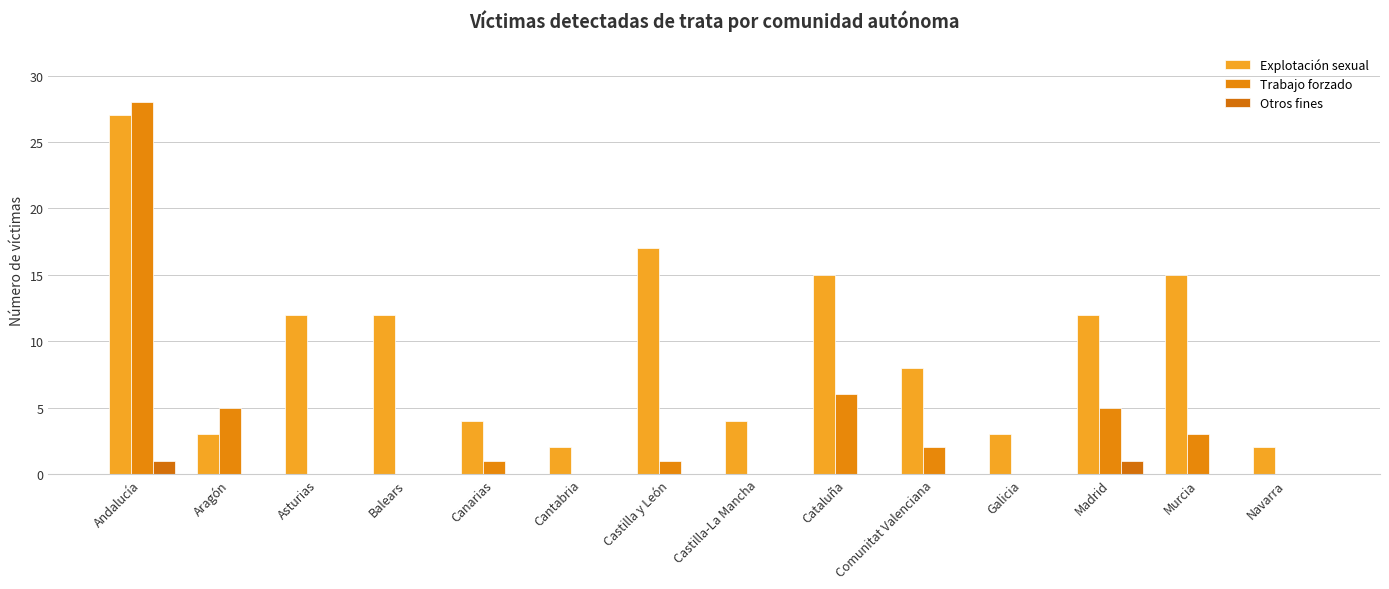

Count the number of data series in this chart.

3